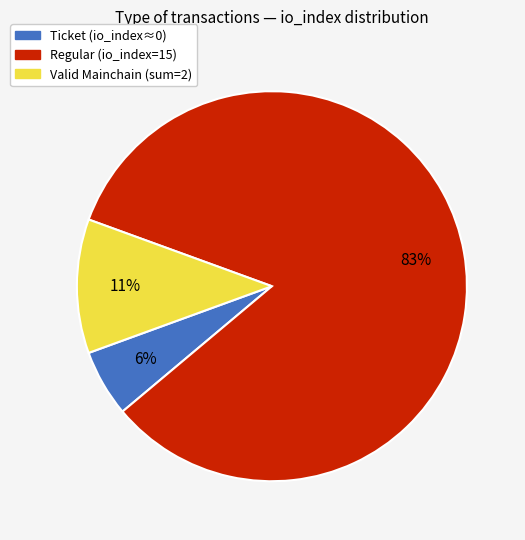

Does any single category account for the majority?

Yes